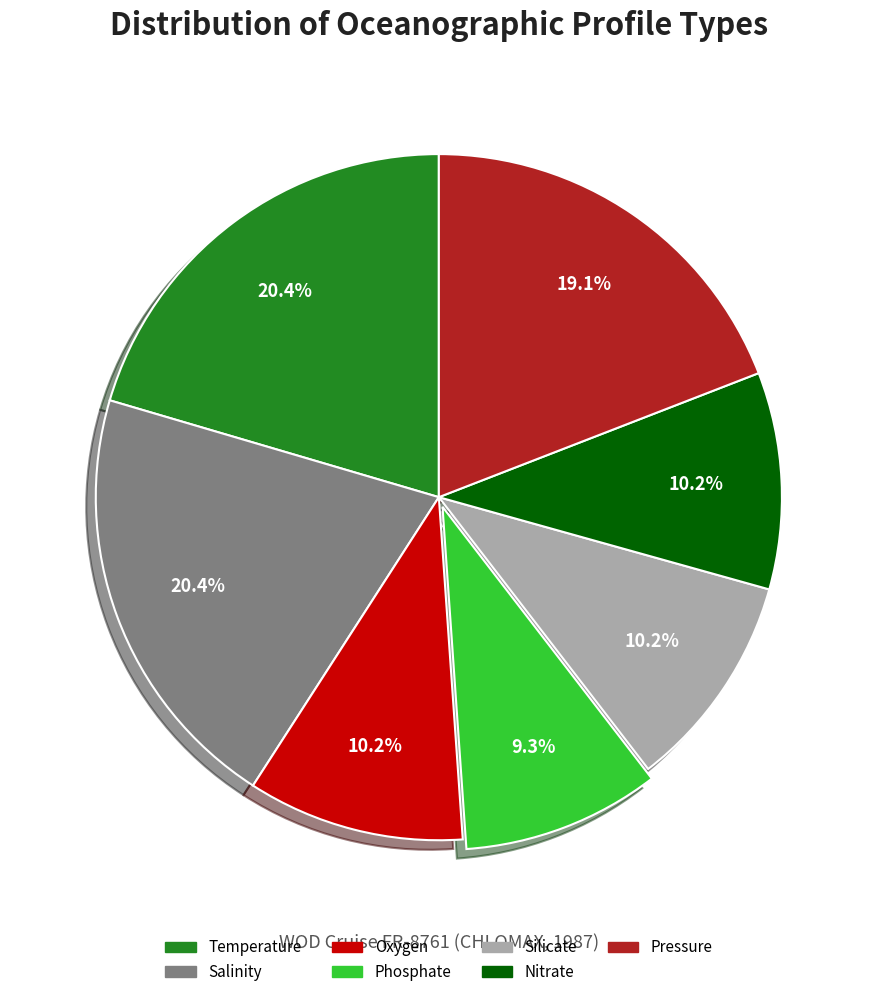

Does any single category account for the majority?

No